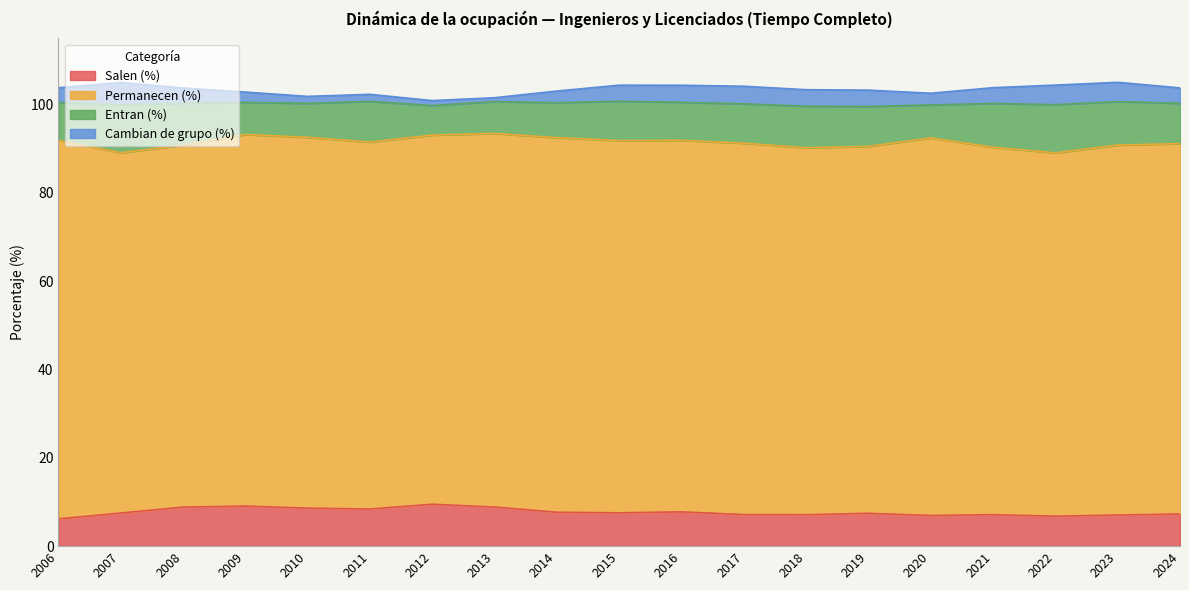

At how many categories does at least one series exceed 42?

19